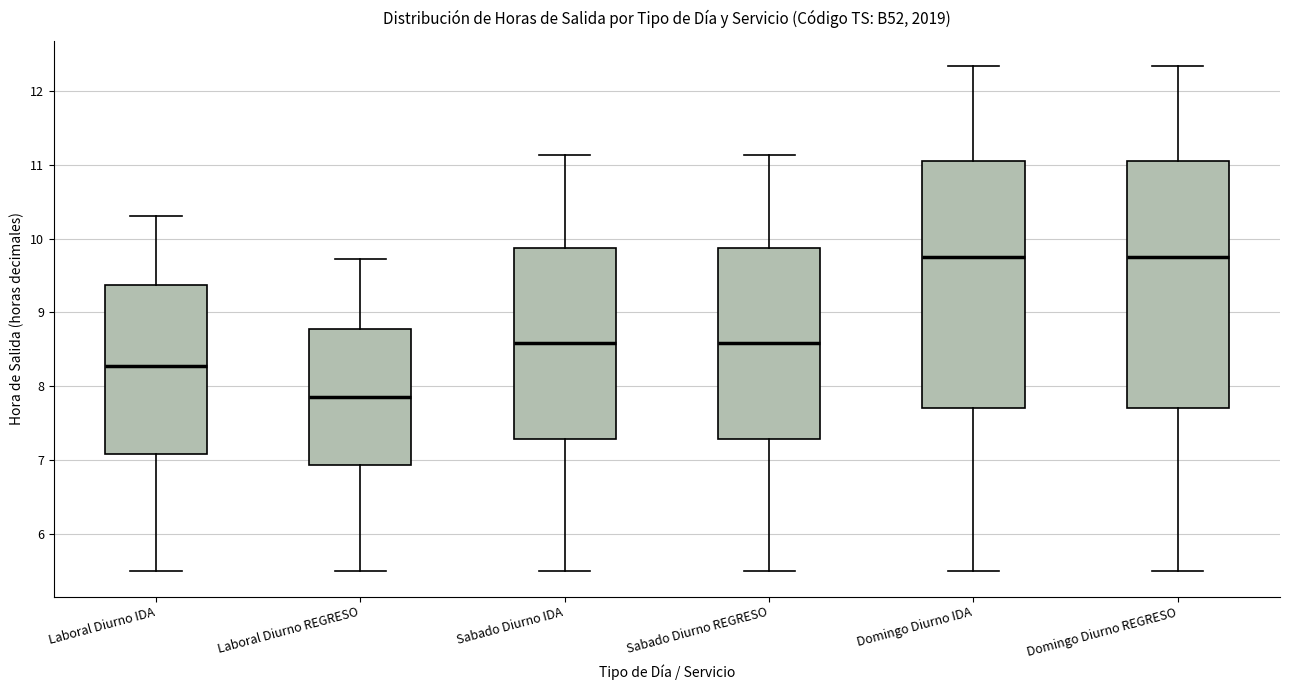

Where does the median line of the box for Domingo Diurno IDA sit on the y-axis? The values are not printed on the chart, so give them approximately, as read against the axis.

9.8